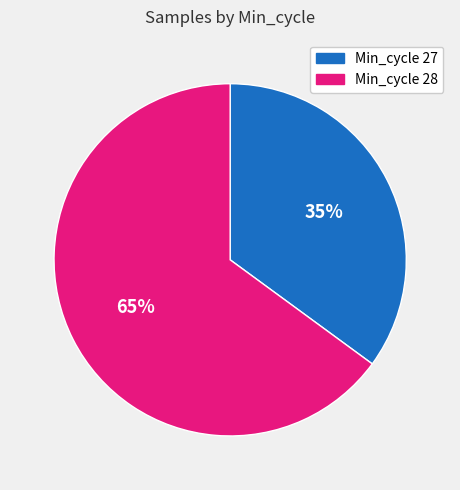

To the nearest percent, what is the difference between the largest and smallest slice percentages?

30%